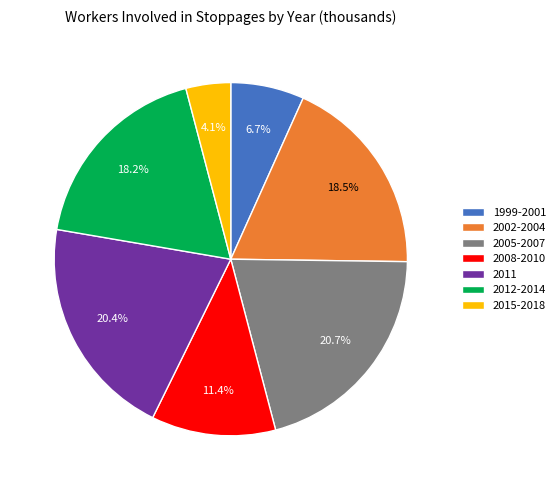

How many segments does this pie chart have?

7